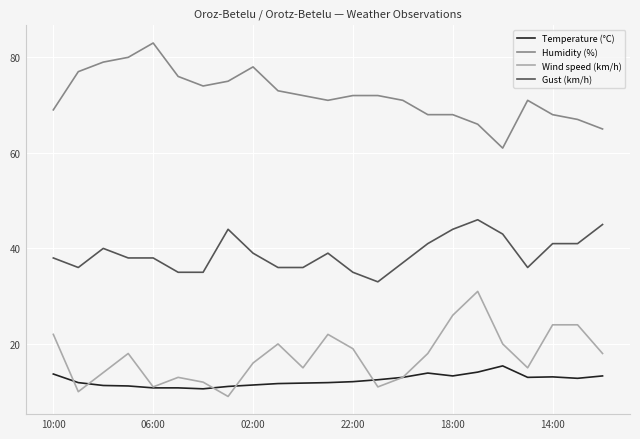

What is the maximum value for Wind speed (km/h)?

31.0